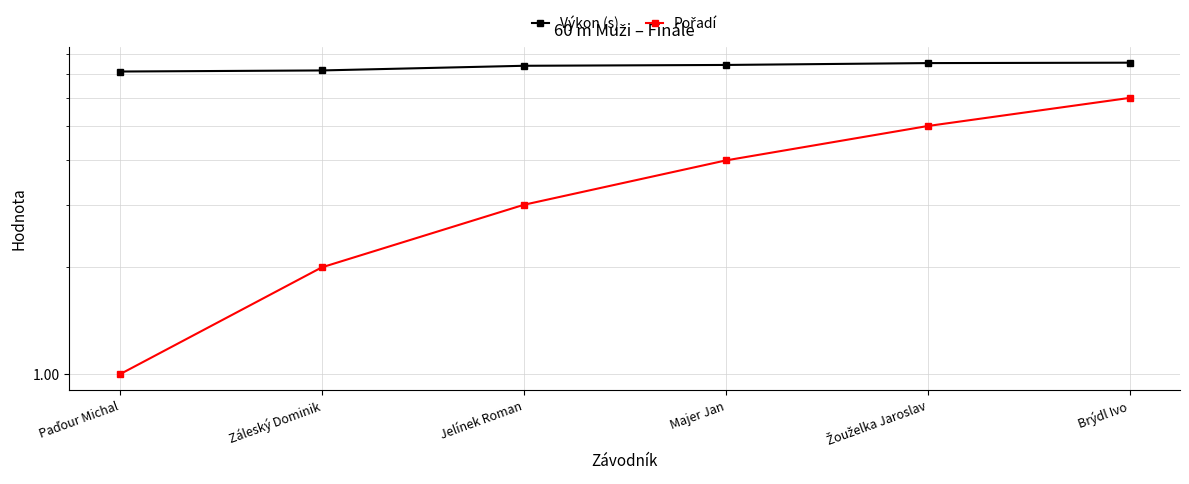

What are all the series names shown in the legend?

Výkon (s), Pořadí